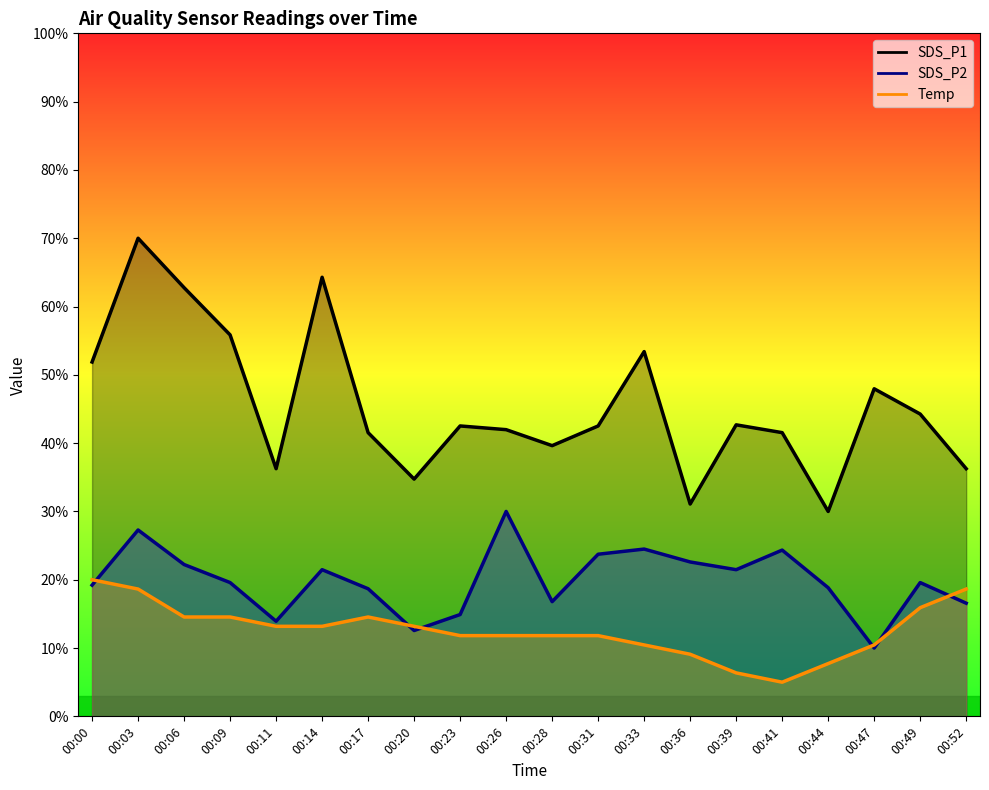

What is the value of the Temp point at the 4th from the left?

14.5